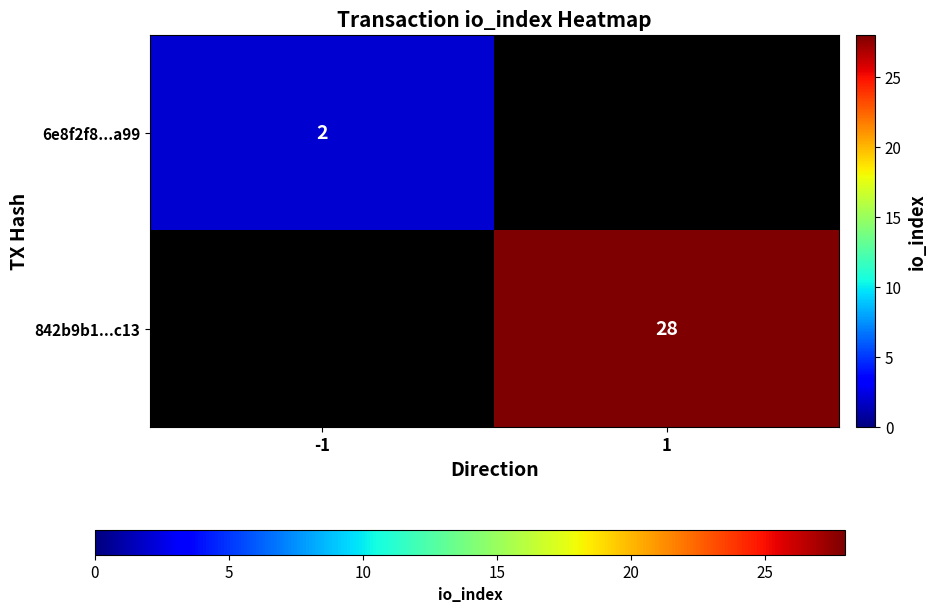

At which category does the chart reach its minimum across all series?

-1